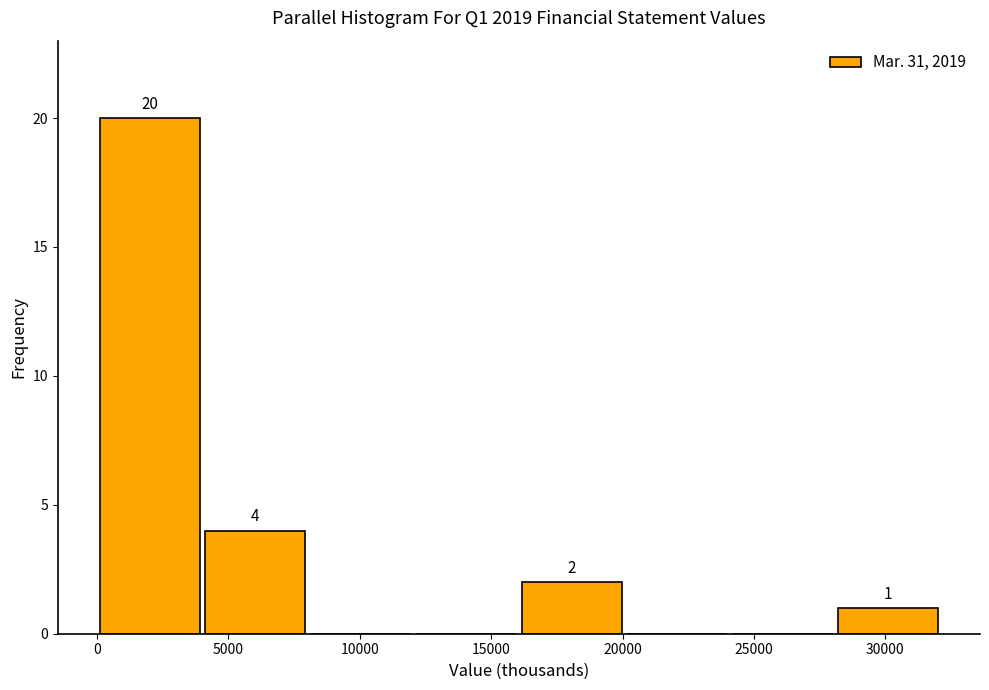

Over which range of the x-axis is the bar tallest?

0 to 4000